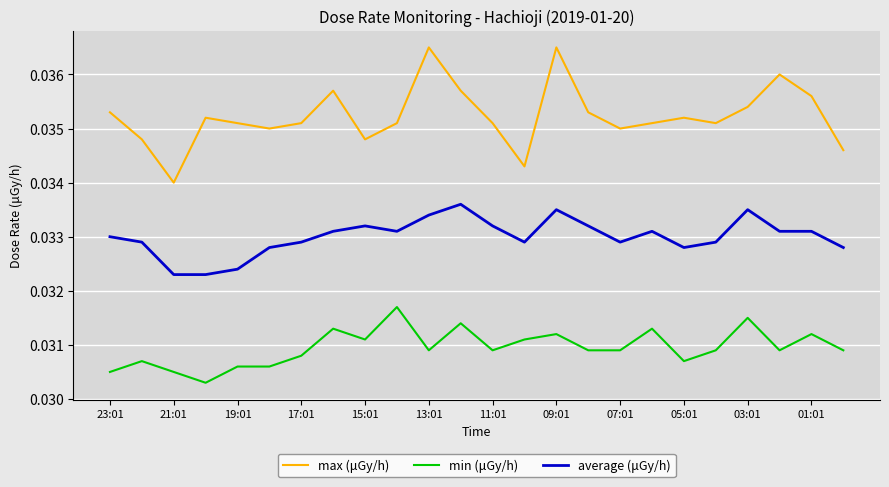

Which series has the largest total across all categories?

max (μGy/h)